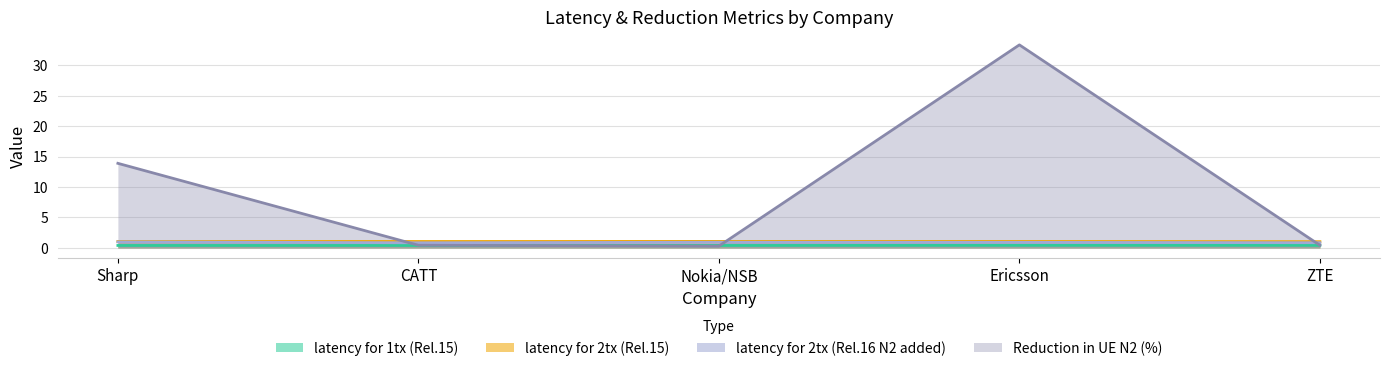

True or false: latency for 2tx (Rel.16 N2 added) has a value of 0.8 at CATT.

True